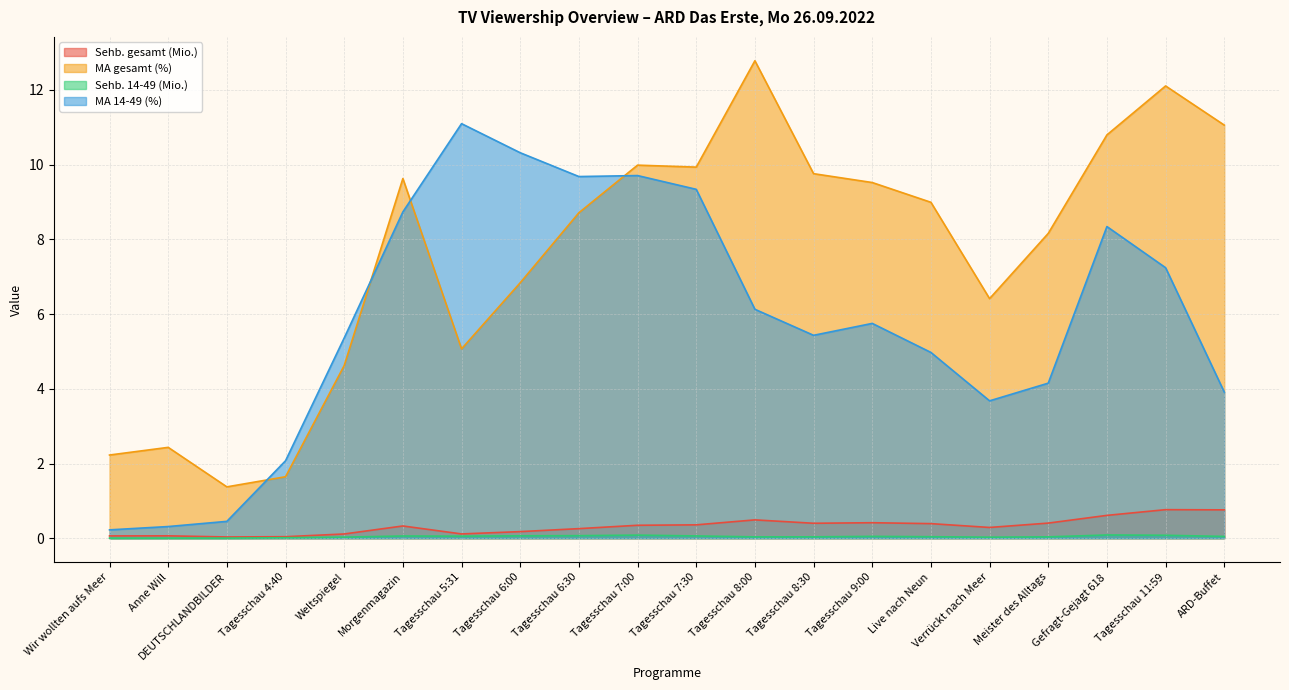

What is the label of the 9th point from the left?

Tagesschau 6:30